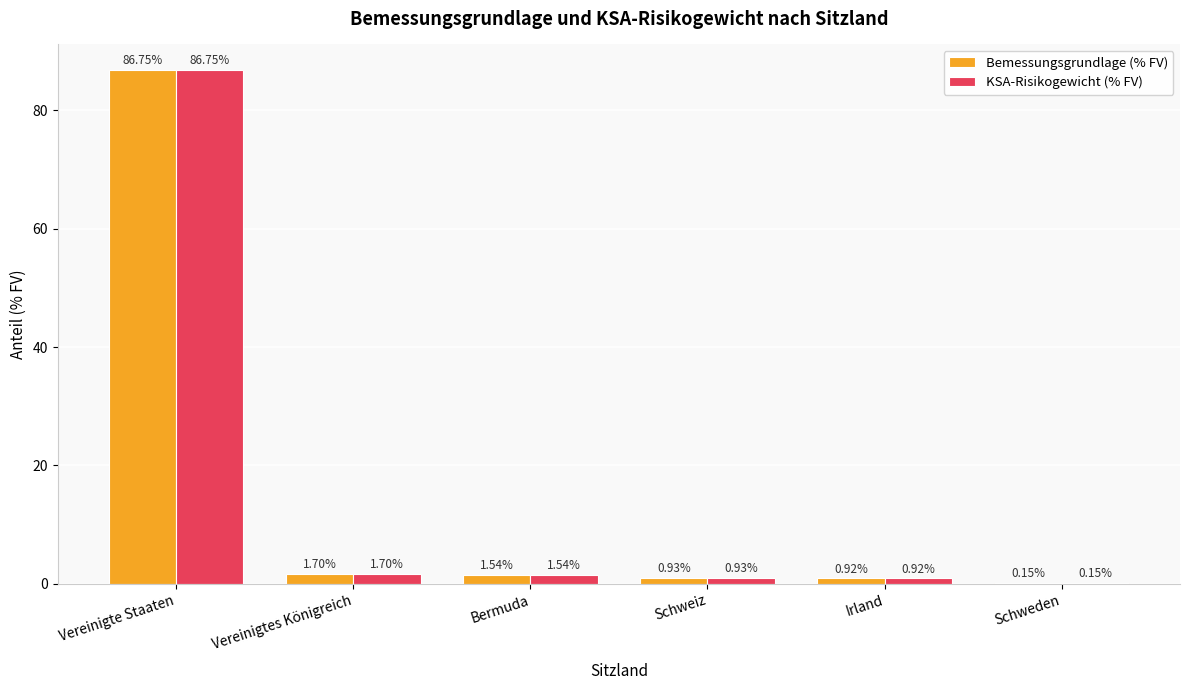

Which category has the highest value across all series?

Vereinigte Staaten